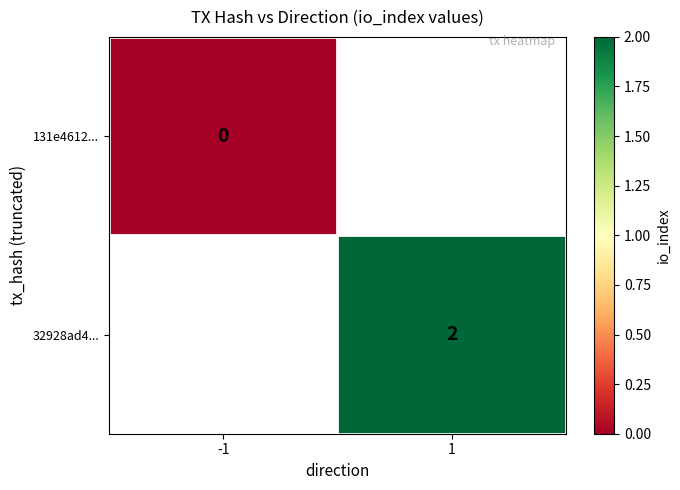

True or false: 32928ad4... has a value of 3 at 1.

False